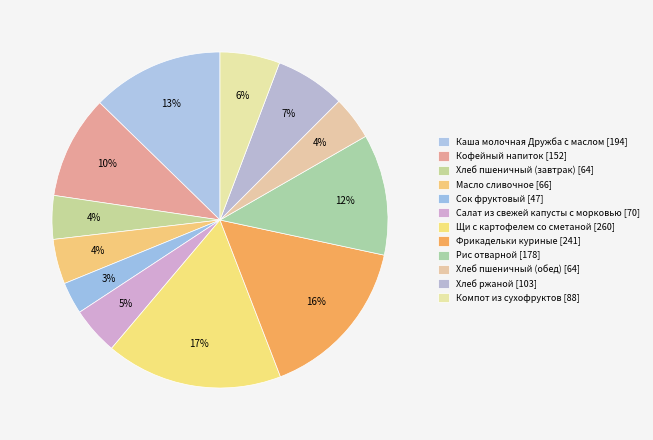

How many segments does this pie chart have?

12